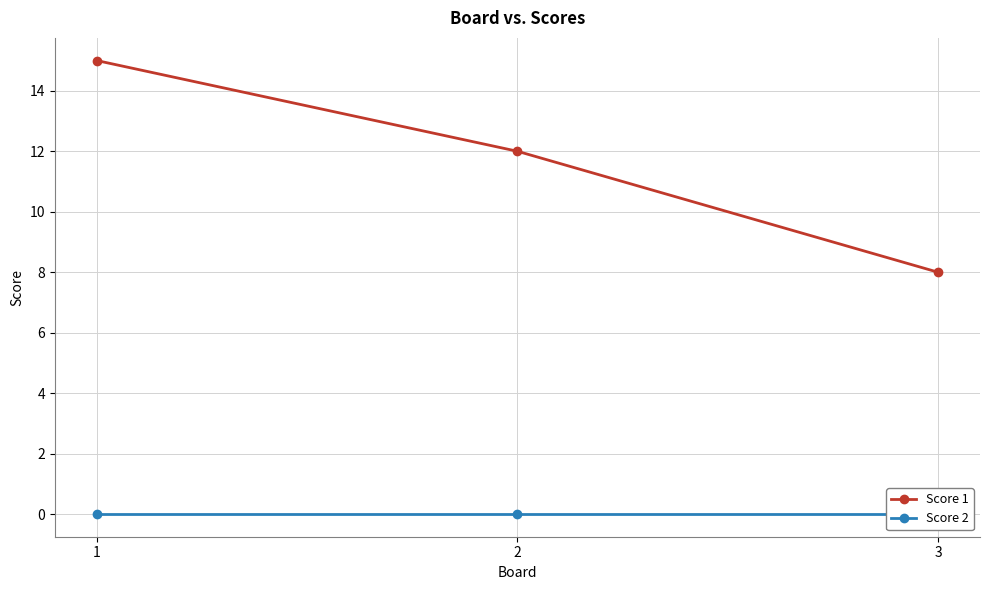

Which series has the largest total across all categories?

Score 1